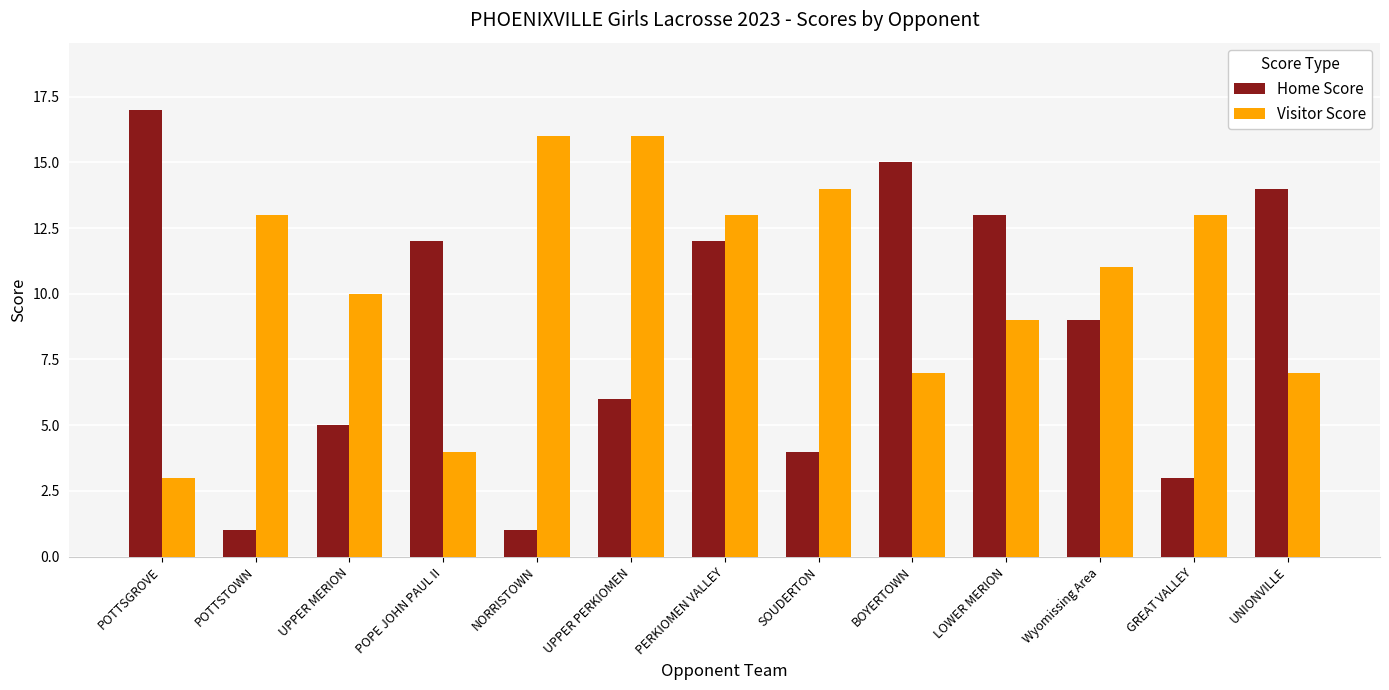

Rank the series by their average value, from lowest to highest.

Home Score, Visitor Score